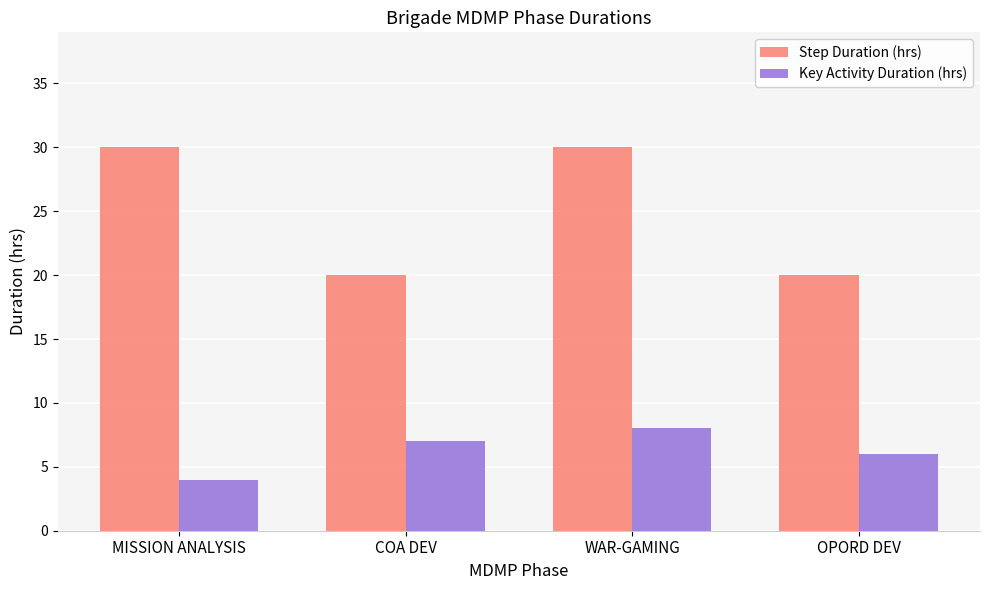

How many bars are there in each group?

2